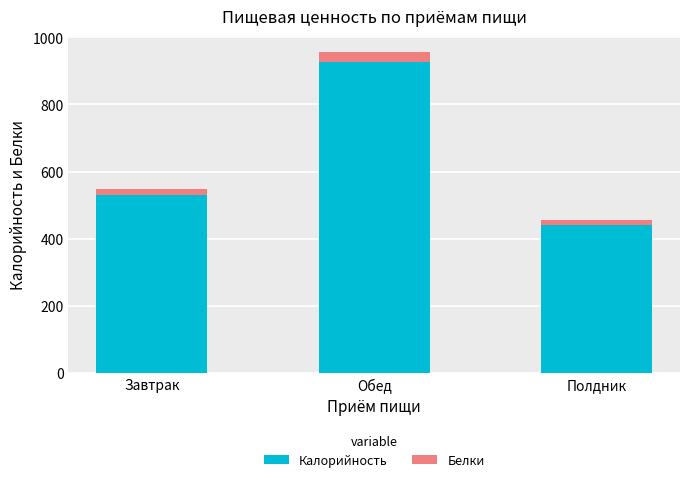

Count the number of categories in the chart.

3